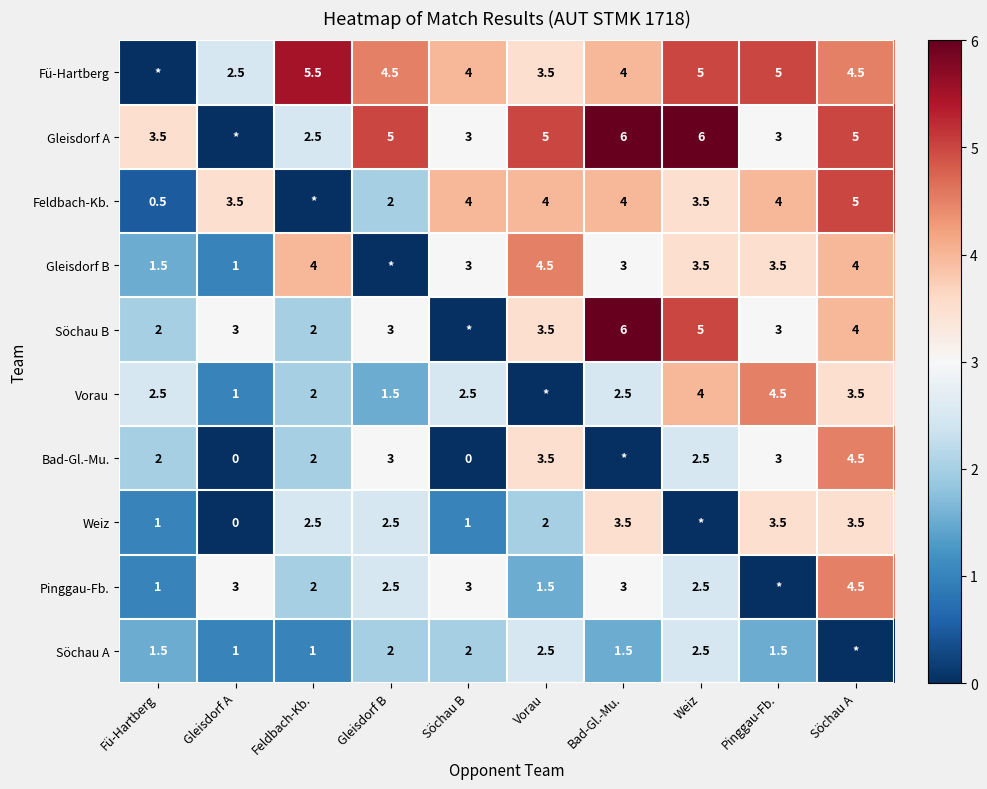

True or false: Weiz has a value of 2.5 at Gleisdorf B.

True